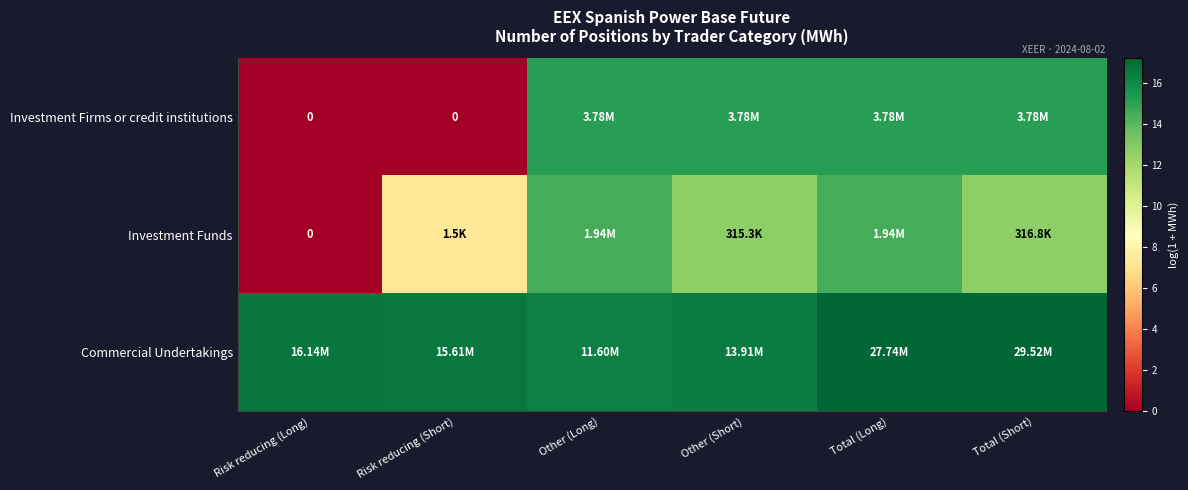

The Commercial Undertakings series shows 3.5 at Other (Short). True or false?

False